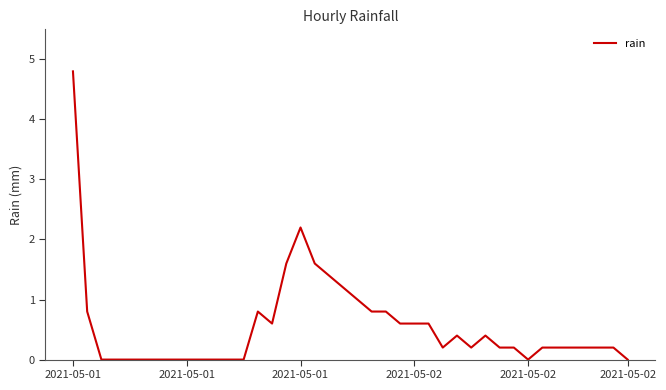

What is the maximum value shown in the chart?

4.8